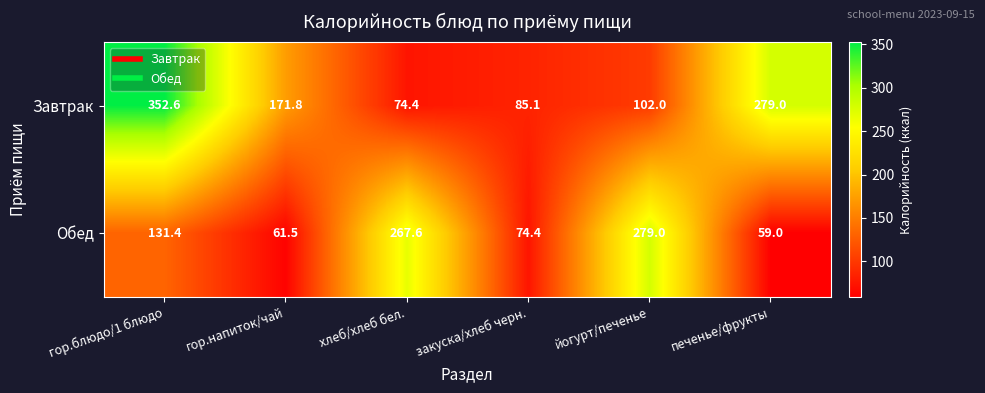

Rank the series by their maximum value, from lowest to highest.

Обед, Завтрак